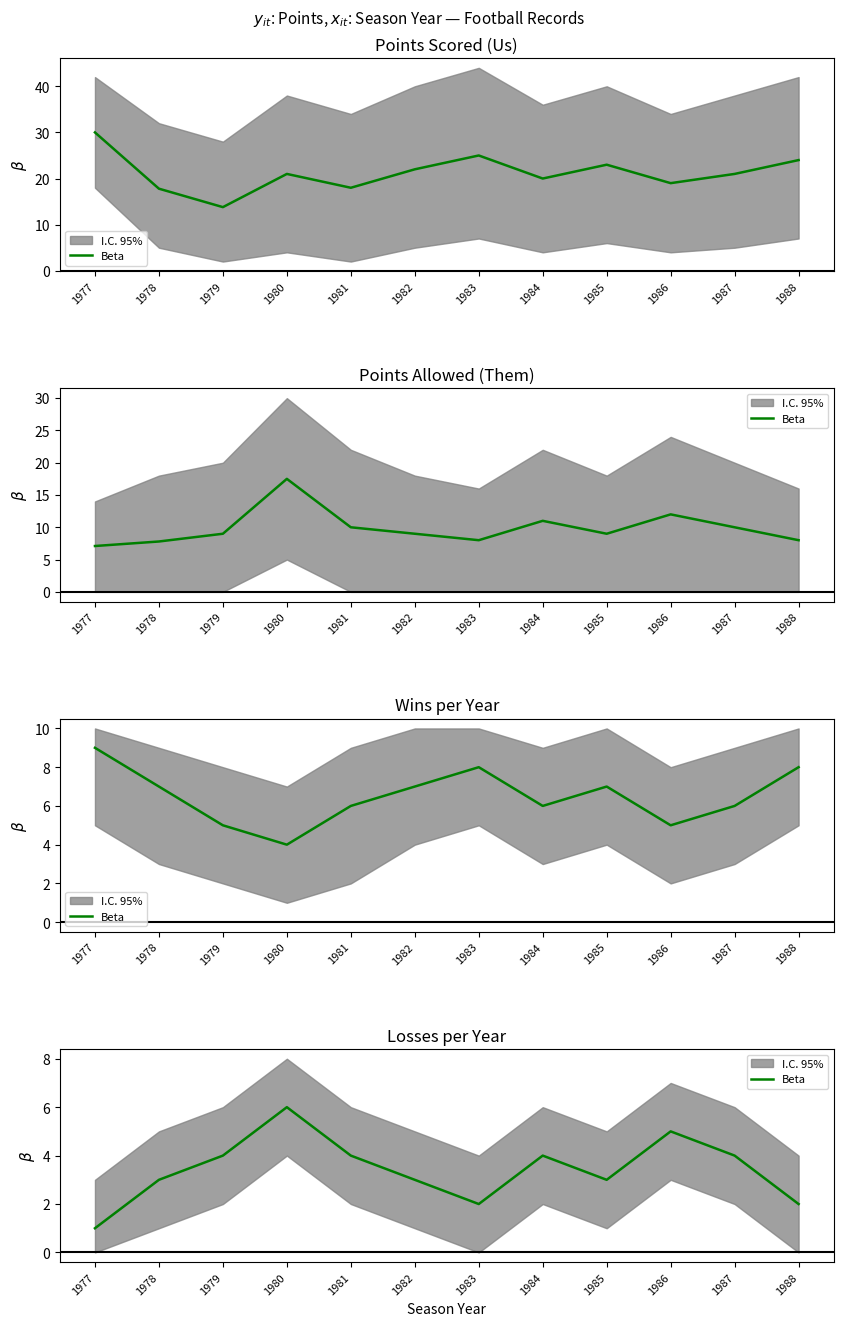

List the labels in order of value, smallest first.

1977, 1983, 1988, 1978, 1982, 1985, 1979, 1981, 1984, 1987, 1986, 1980